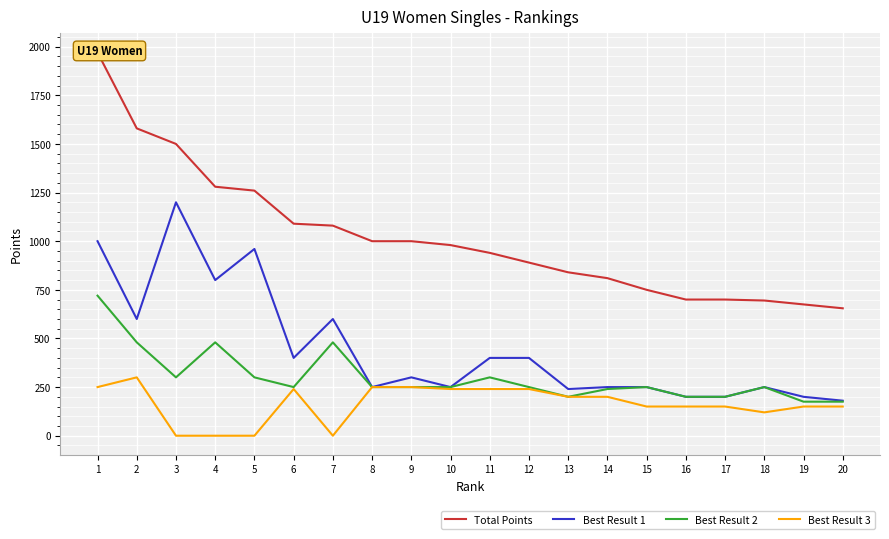

Rank the categories by Best Result 1 value from highest to lowest.

3, 1, 5, 4, 2, 7, 6, 11, 12, 9, 8, 10, 14, 15, 18, 13, 16, 17, 19, 20